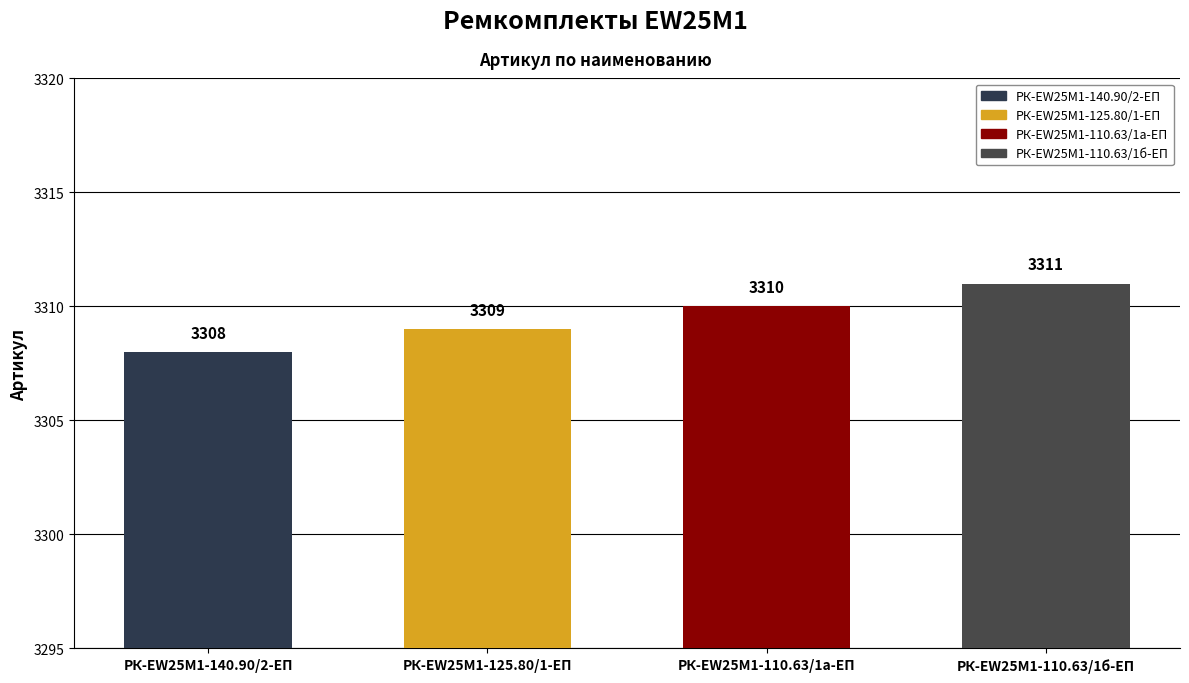

How many bars are there in total?

4